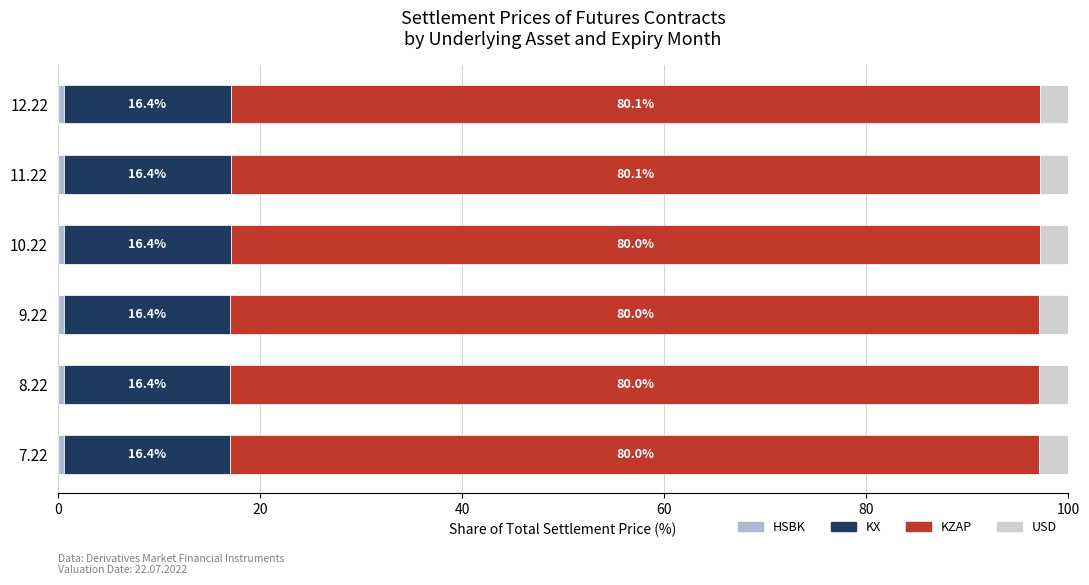

What is the total value across all series at 7.22?

100.0